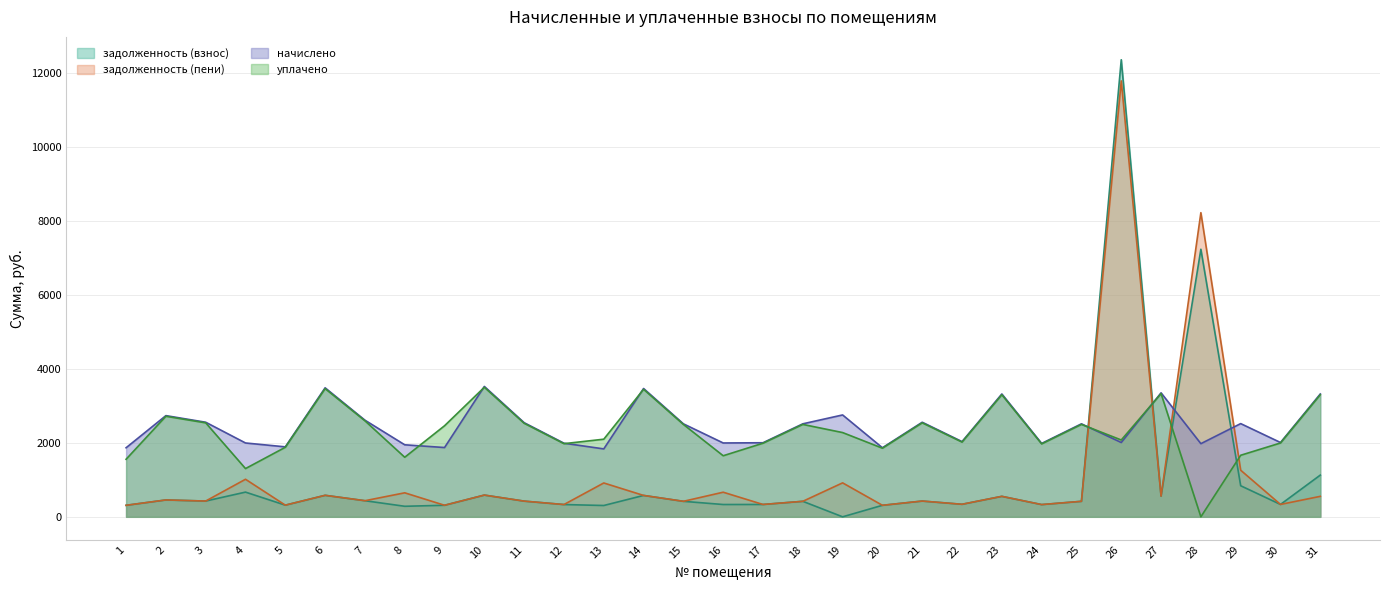

Reading left to right, extract all data points from this chart.

задолженность (взнос): 1=310.9	2=455.5	3=425.8	4=667.3	5=315.0	6=580.7	7=435.0	8=284.6	9=311.9	10=586.9	11=423.7	12=331.4	13=305.8	14=577.6	15=418.6	16=332.4	17=333.4	18=418.6	19=0.0	20=310.9	21=425.8	22=338.6	23=553.0	24=330.4	25=418.6	26=12345.7	27=558.1	28=7227.1	29=839.3	30=334.5	31=1127.0
задолженность (пени): 1=310.9	2=455.5	3=425.8	4=1014.3	5=315.0	6=580.7	7=435.0	8=648.4	9=311.9	10=586.9	11=423.7	12=331.4	13=914.4	14=577.6	15=418.6	16=664.8	17=333.4	18=418.6	19=917.2	20=310.9	21=425.8	22=338.6	23=553.0	24=330.4	25=418.6	26=11774.2	27=558.1	28=8215.1	29=1258.9	30=334.5	31=553.0
начислено: 1=1865.3	2=2733.2	3=2554.7	4=1994.5	5=1889.9	6=3484.3	7=2610.1	8=1945.3	9=1871.4	10=3521.2	11=2542.4	12=1988.4	13=1834.5	14=3465.8	15=2511.7	16=1994.5	17=2000.7	18=2511.7	19=2751.7	20=1865.3	21=2554.7	22=2031.5	23=3318.1	24=1982.2	25=2511.7	26=2006.9	27=3348.8	28=1976.1	29=2517.8	30=2006.9	31=3318.1
уплачено: 1=1554.4	2=2715.9	3=2538.6	4=1302.9	5=1877.9	6=3462.2	7=2593.6	8=1608.8	9=2459.7	10=3498.9	11=2526.3	12=1975.8	13=2096.6	14=3443.9	15=2495.8	16=1649.5	17=1988.0	18=2495.8	19=2275.7	20=1853.5	21=2538.6	22=2018.6	23=3297.0	24=1969.7	25=2495.8	26=2075.0	27=3327.6	28=0.0	29=1662.6	30=1994.2	31=3297.0